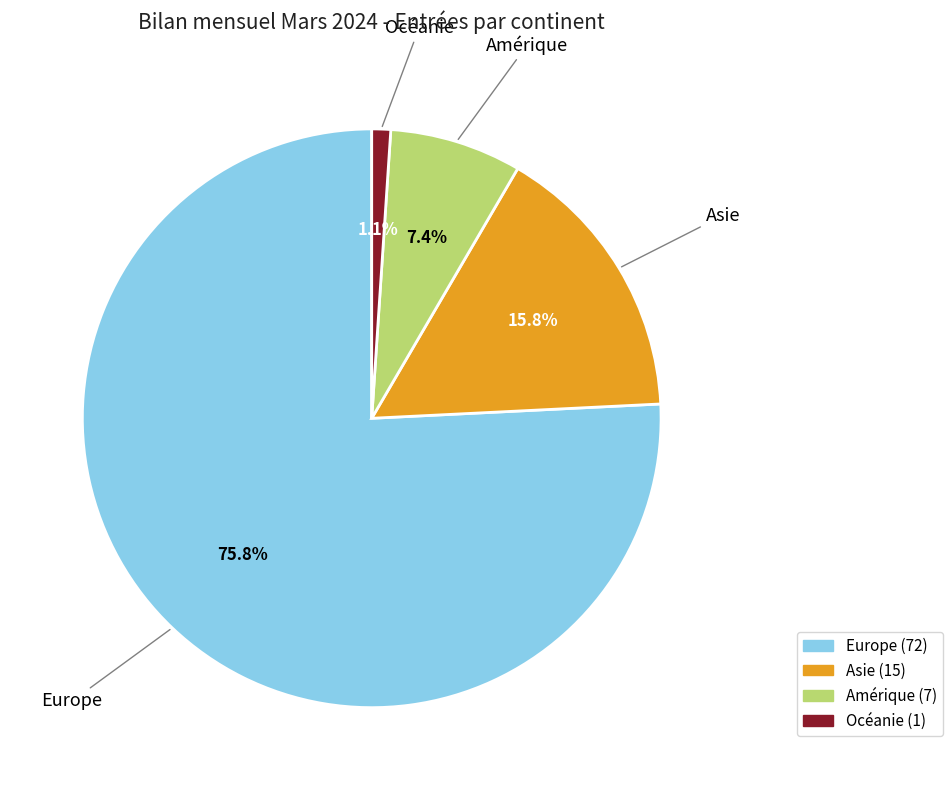

To the nearest percent, what portion does Europe represent?

76%